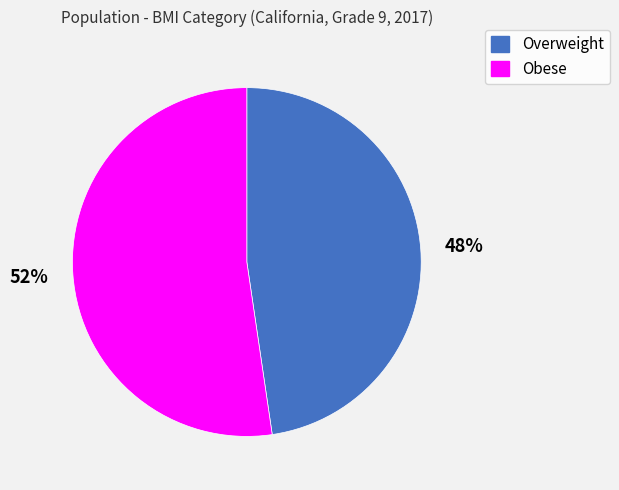

To the nearest percent, what is the average slice percentage?

50%